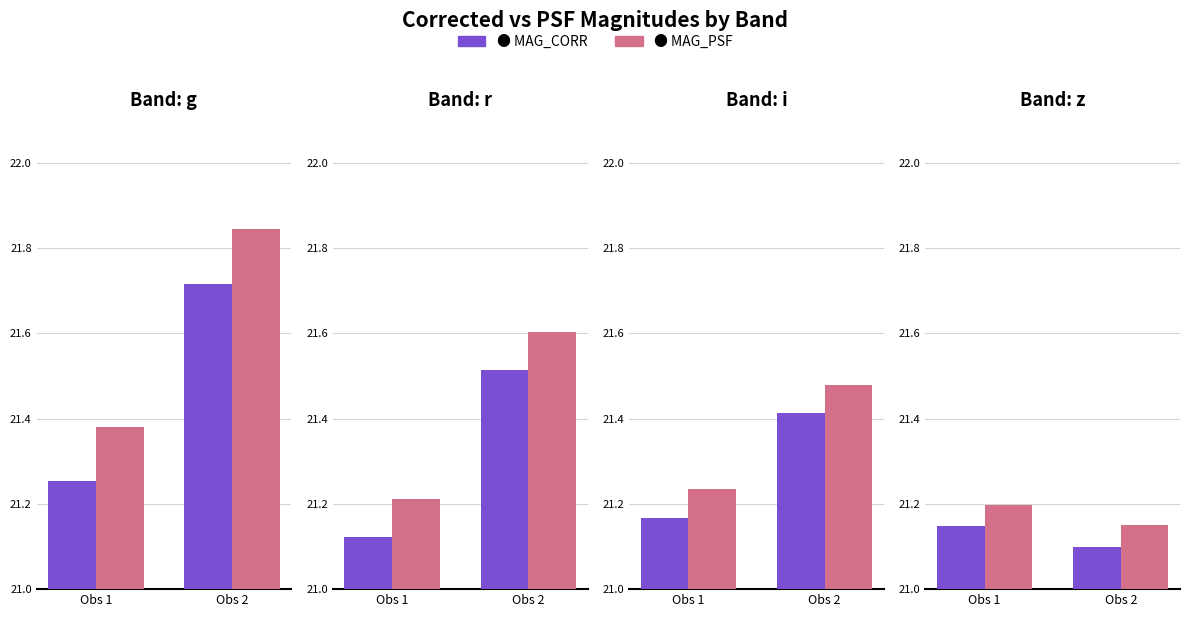

Which series has the largest total across all categories?

MAG_PSF